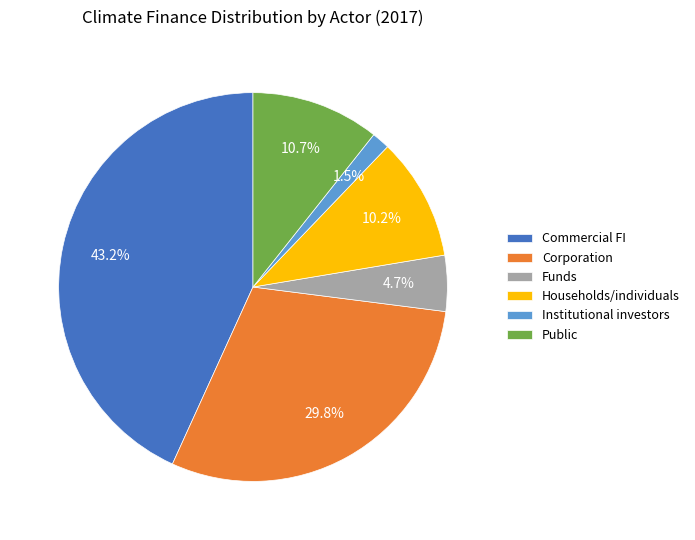

To the nearest percent, what percentage of the pie is Public?

11%